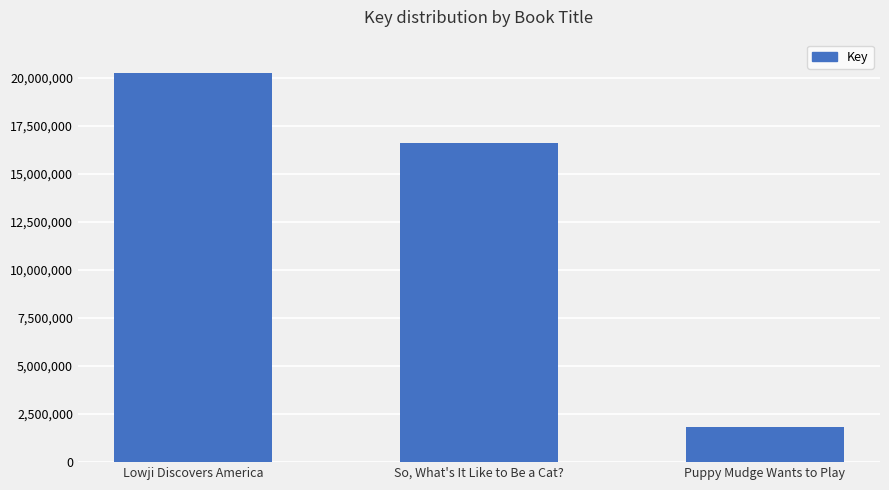

Are the bars grouped side by side (vs. stacked)?

No